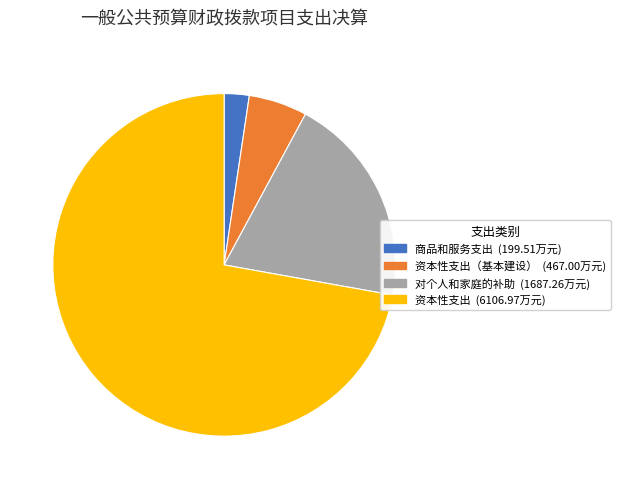

Is there any slice that represents more than half of the pie?

Yes